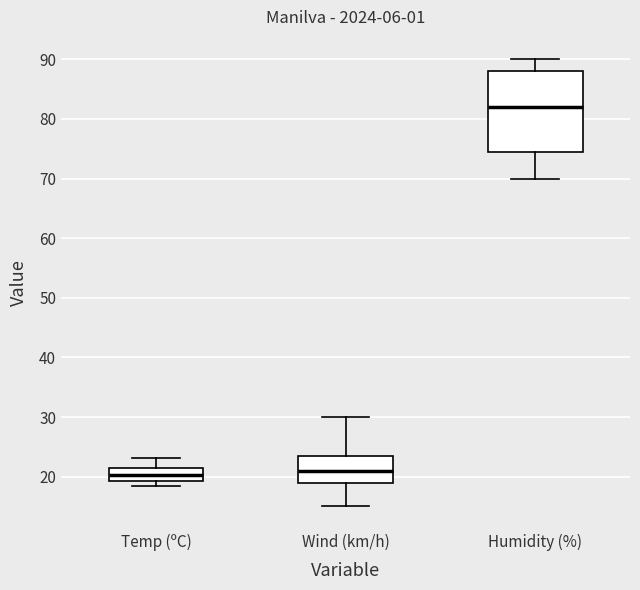

Reading left to right, read every box against the y-axis: the position of its median line, the range the box covers, and the ends of its whiskers. The values are not printed on the chart, so give them approximately, as read against the axis.

Temp (ºC): median 20, box 19 to 21, whiskers 19 (just below the box's lower edge) to 23
Wind (km/h): median 21, box 19 to 24, whiskers 15 to 30
Humidity (%): median 82, box 75 to 88, whiskers 70 to 90